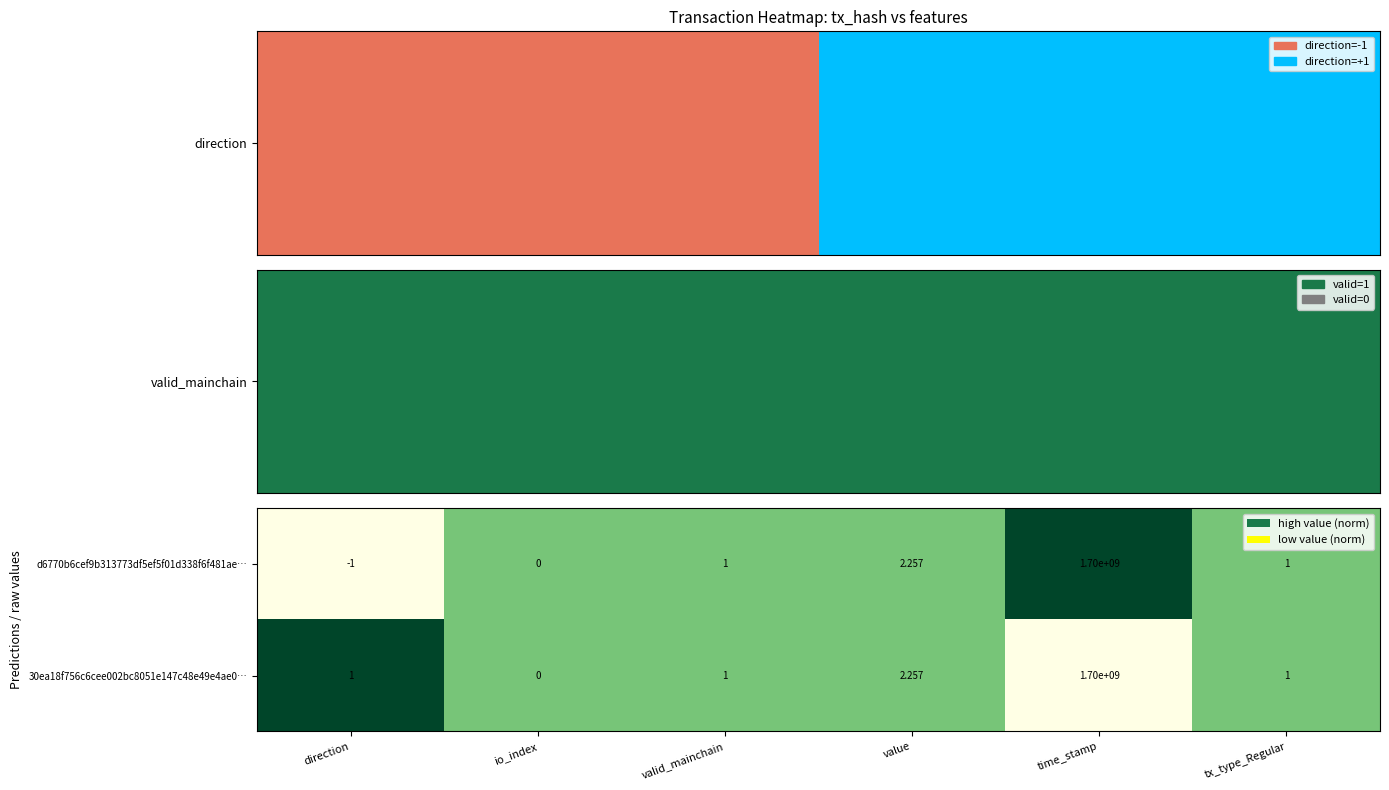

At which label does 30ea18f756c6cee002bc8051e147c48e49e4ae0… reach its peak?

time_stamp